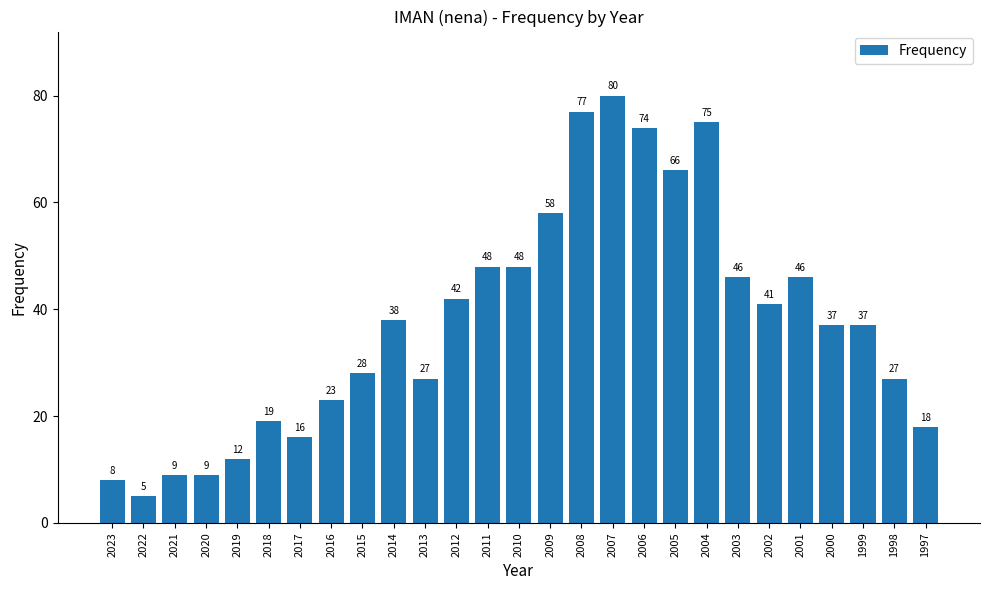

Which category has the lowest value across all series?

2022